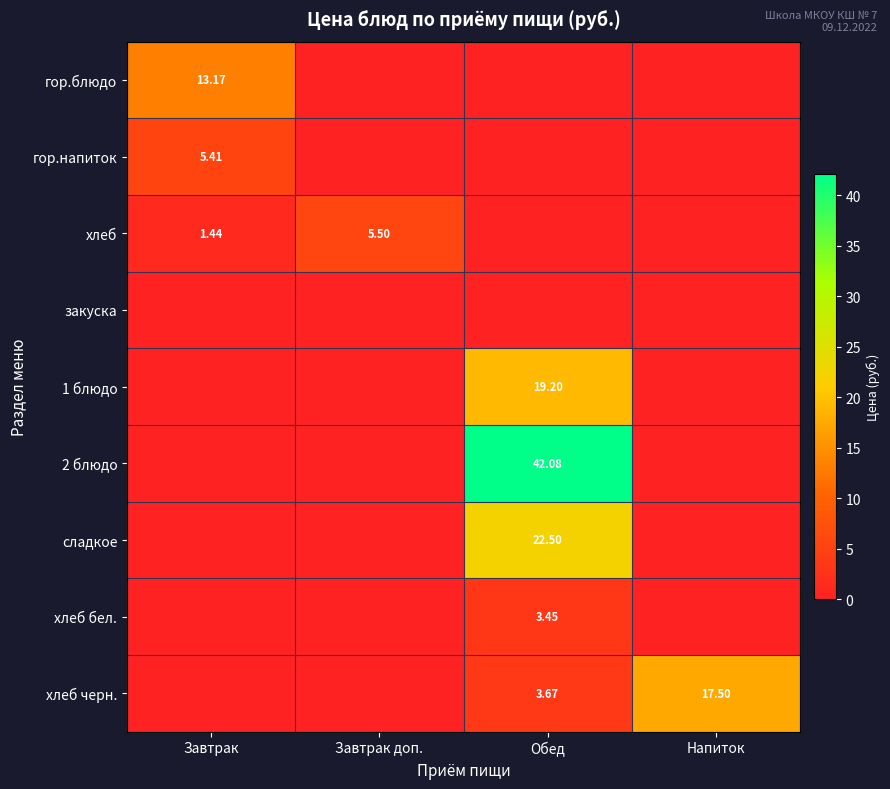

At how many categories does at least one series exceed 40?

1